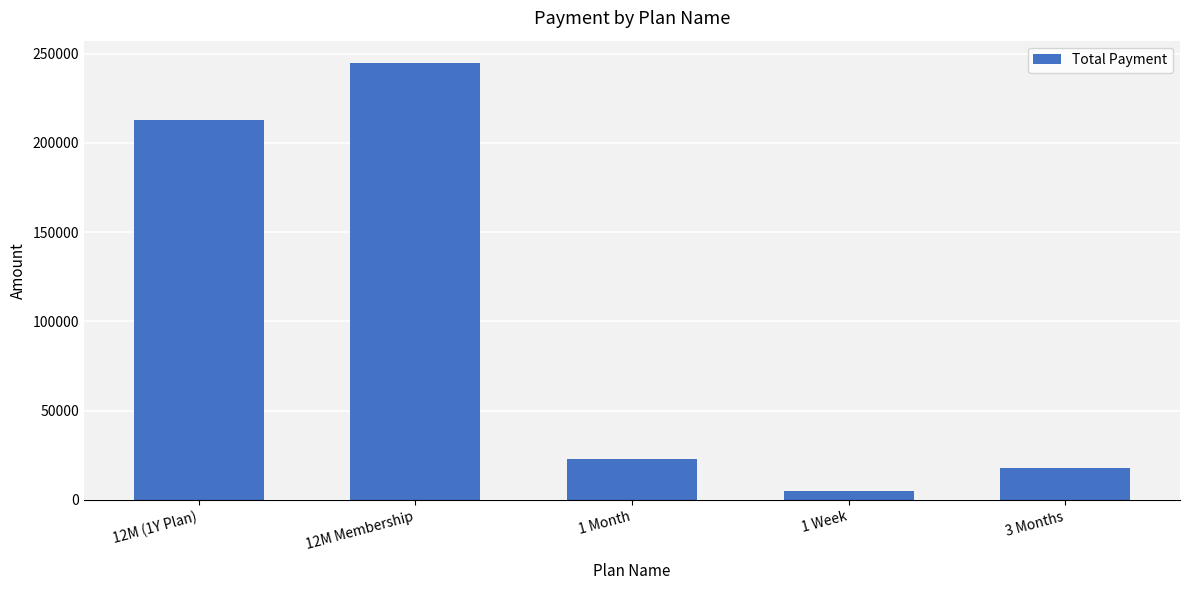

Count the number of data series in this chart.

1